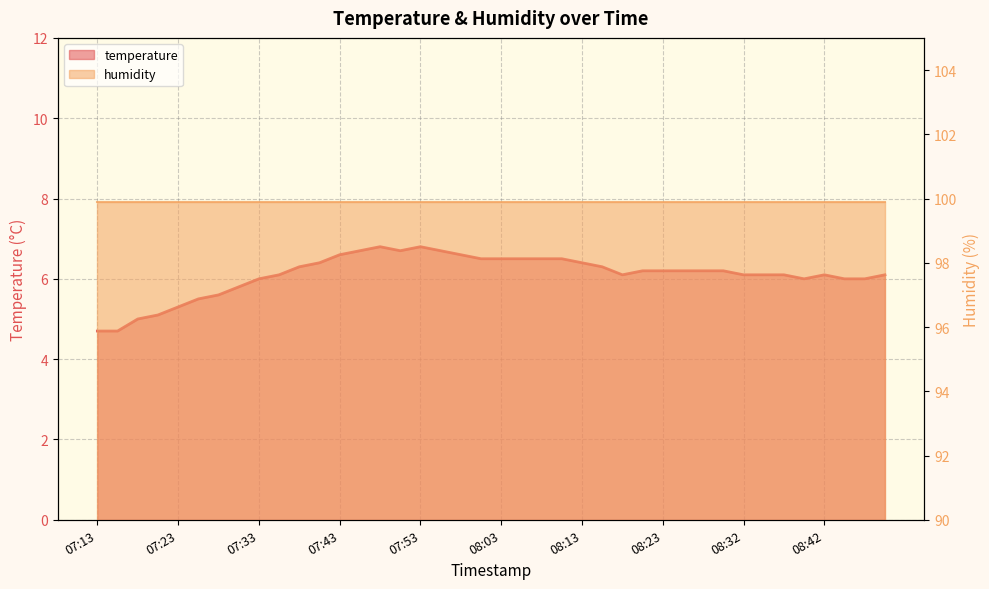

What is the label of the 38th point from the right?

07:18